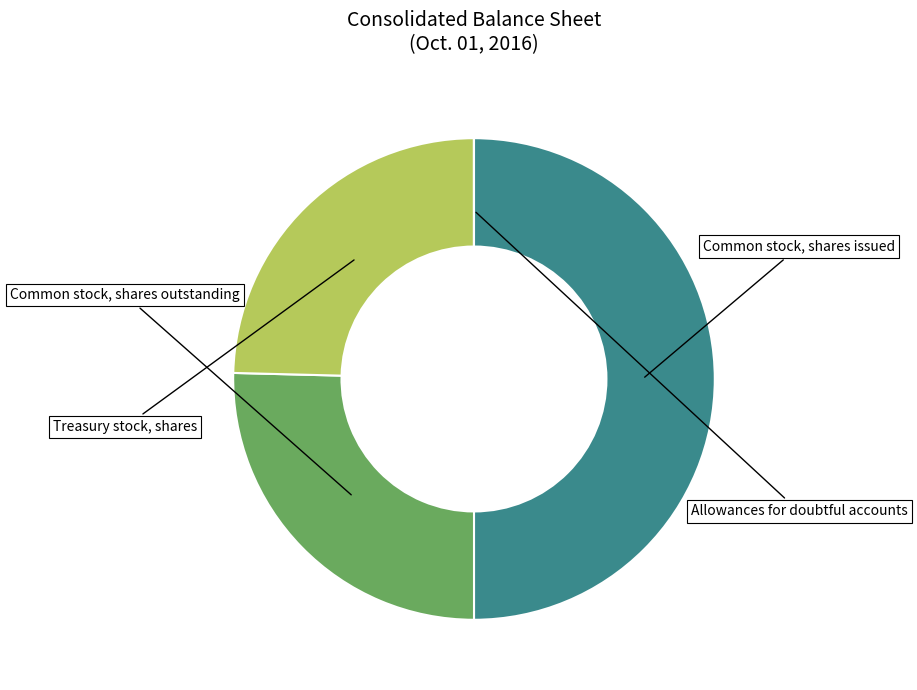

To the nearest percent, what is the average slice percentage?

25%